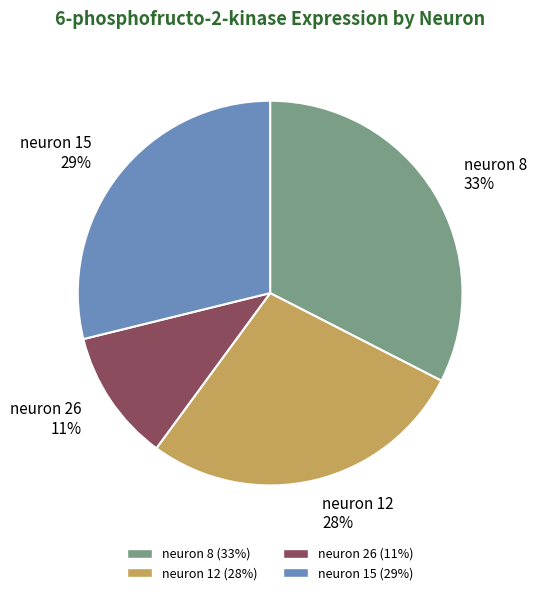

What percentage is the neuron 26 slice, to the nearest percent?

11%